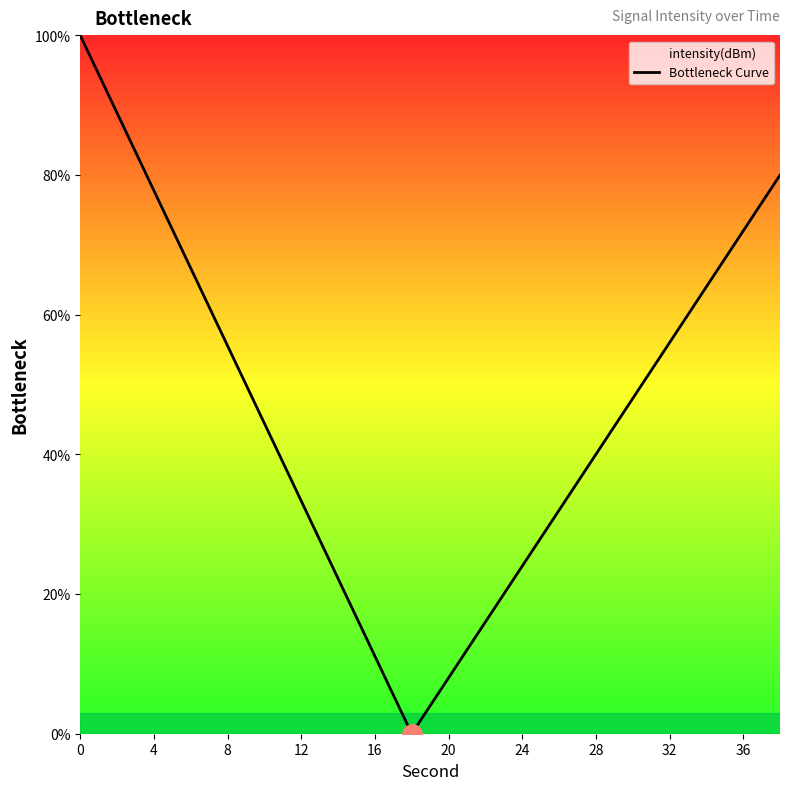

The value of Bottleneck Curve at 16 is 6.3. True or false?

False